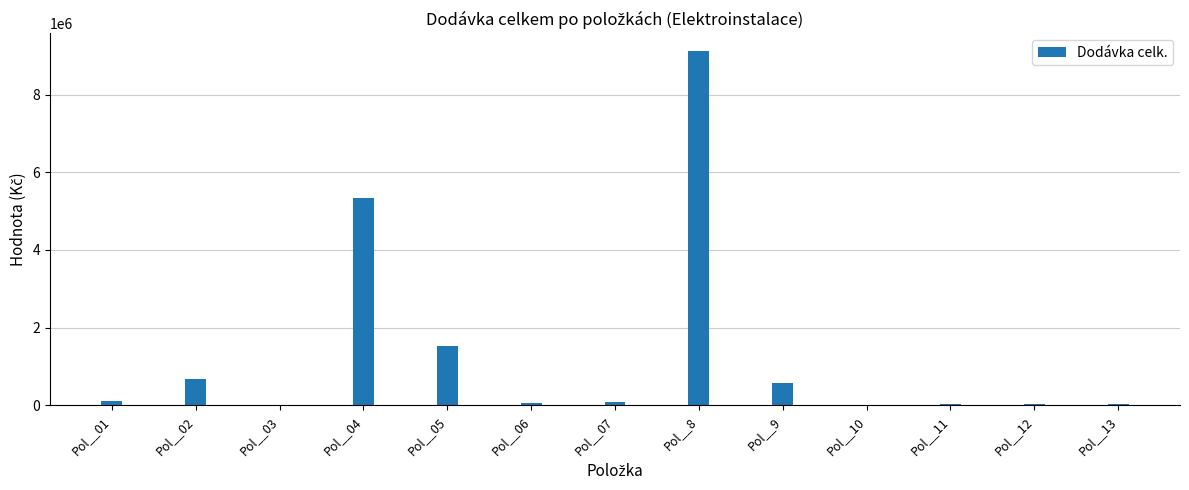

At which label is the value closest to 4566587?

Pol__04